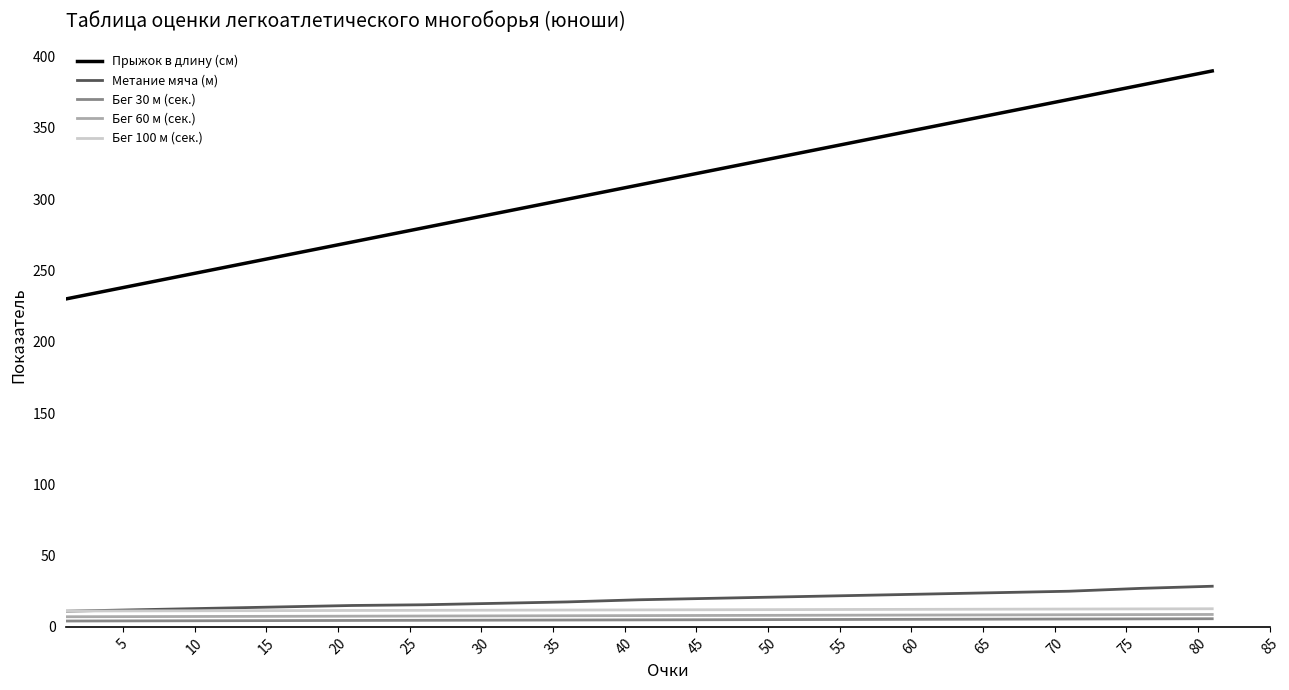

Which series has the largest total across all categories?

Прыжок в длину (см)